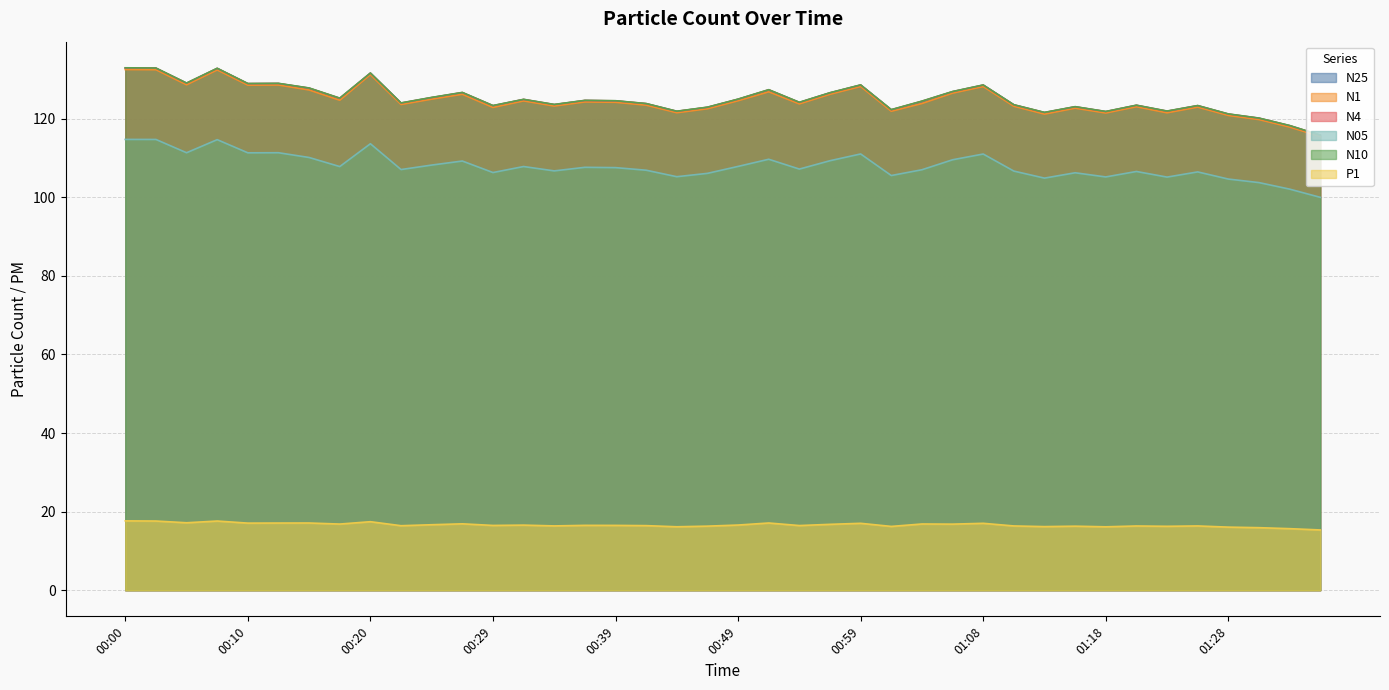

What is the sum of the P1 values at 00:15 and 01:08?

34.1